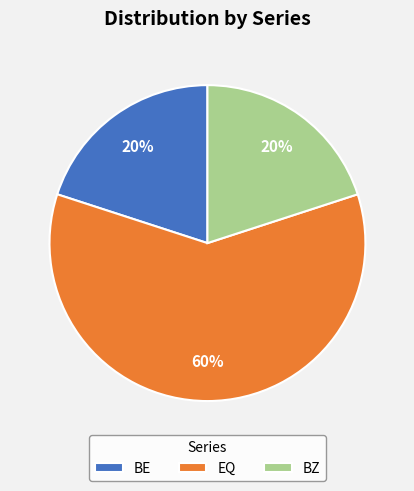

What percentage is the EQ slice, to the nearest percent?

60%